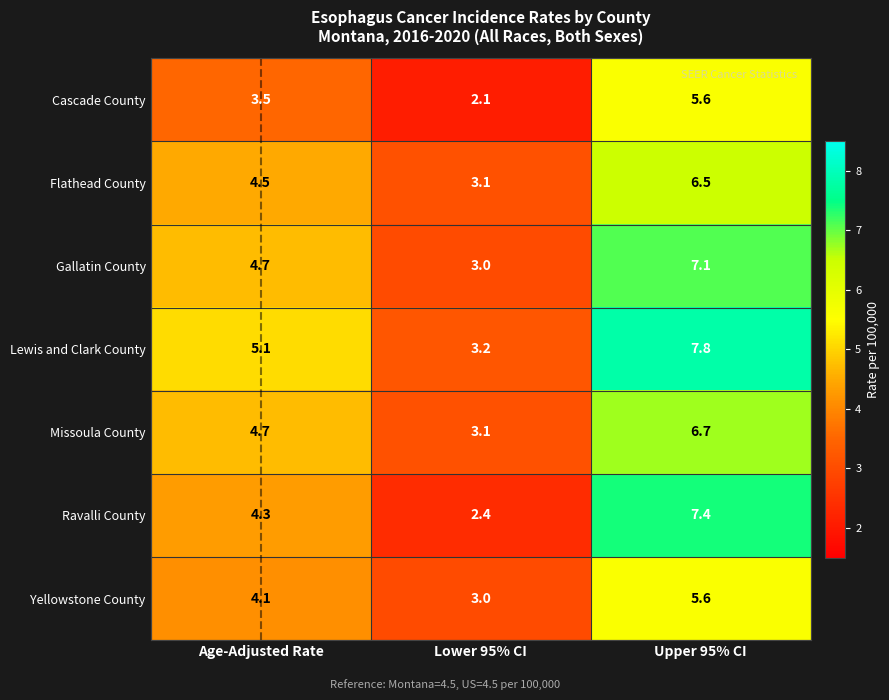

Which category has the highest value across all series?

Upper 95% CI